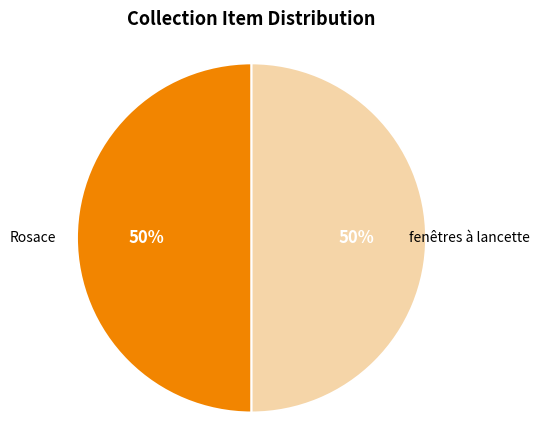

To the nearest percent, what is the average slice percentage?

50%